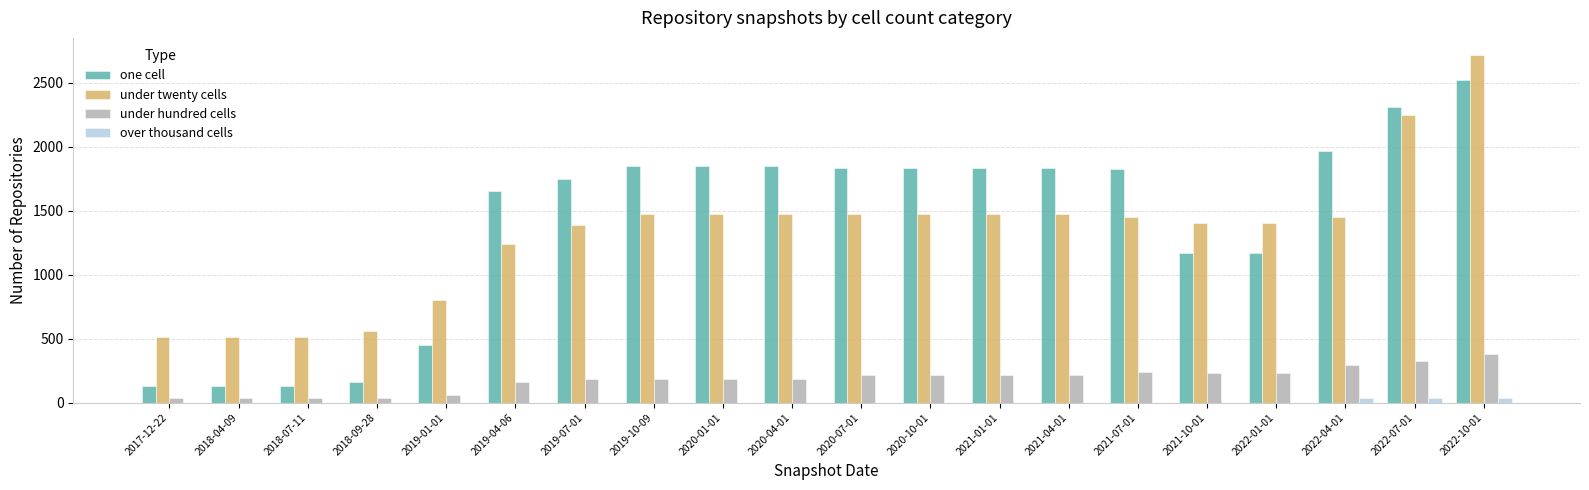

Is the value of under twenty cells at 2022-01-01 greater than the value of under hundred cells at 2018-09-28?

Yes